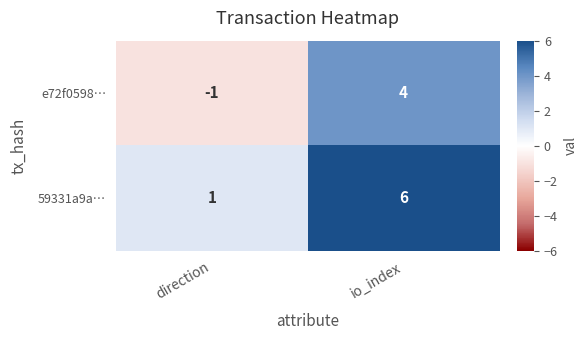

Is it true that 59331a9a… equals 1 at direction?

True